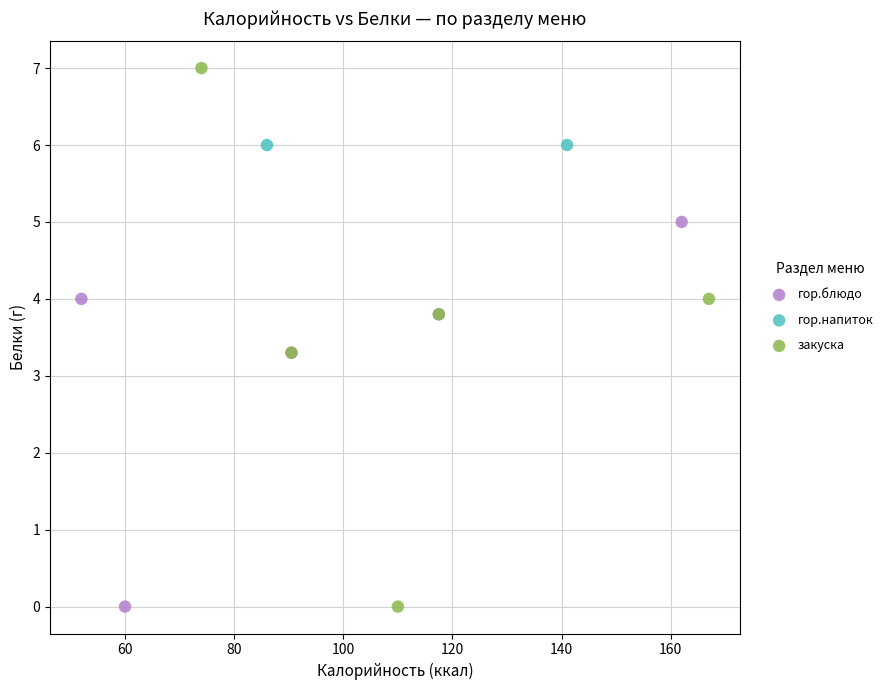

What are all the series names shown in the legend?

гор.блюдо, гор.напиток, закуска